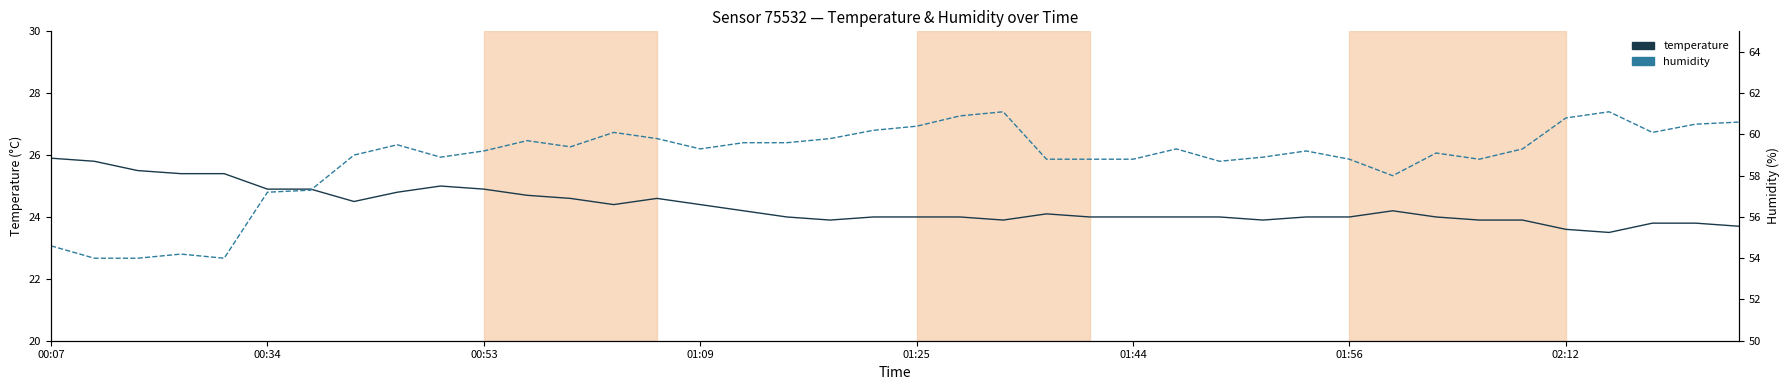

What is the value of the humidity point at the 16th from the left?

59.3